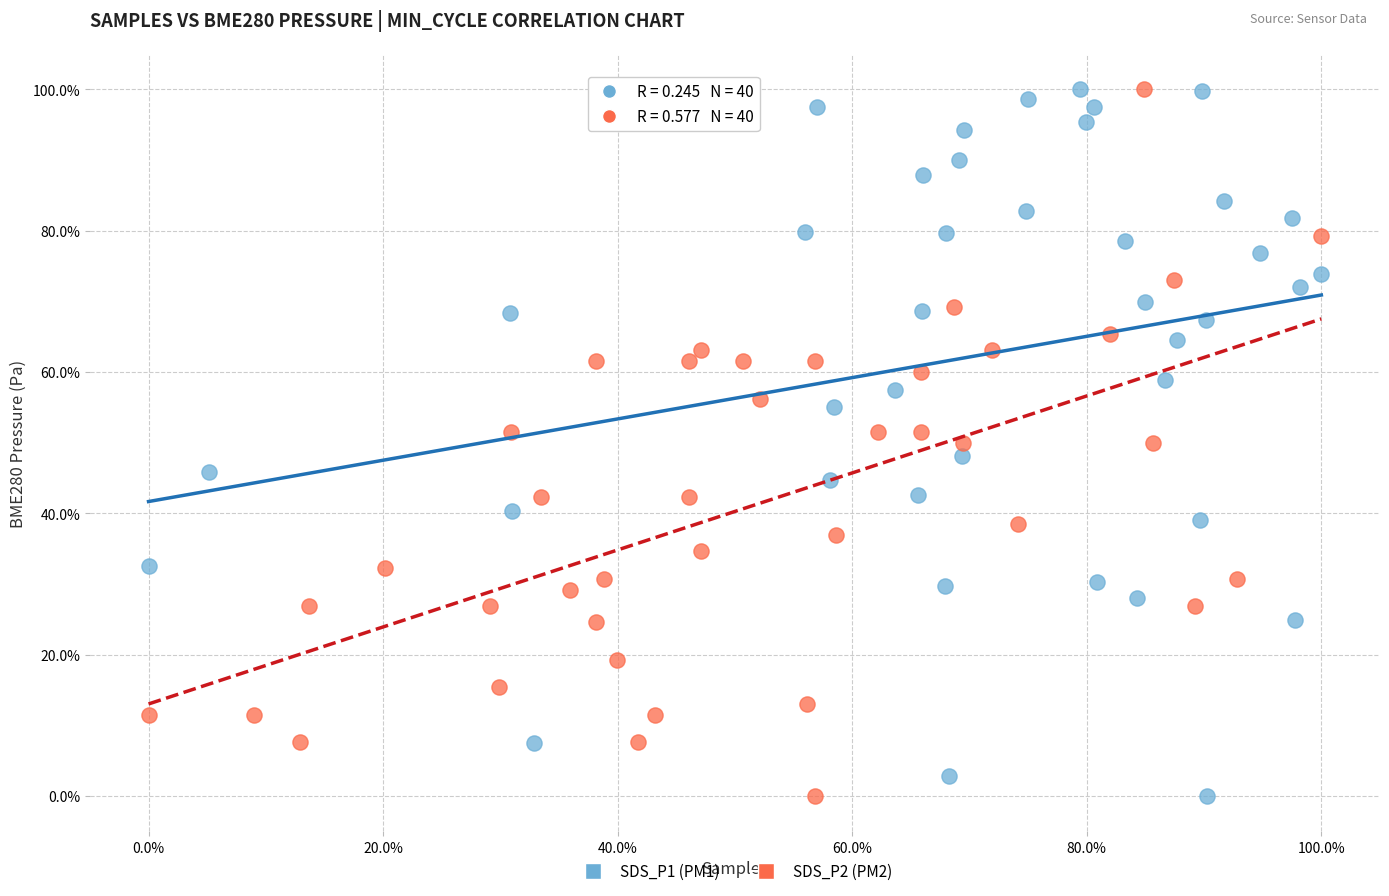

What are all the series names shown in the legend?

SDS_P1 (PM1), SDS_P2 (PM2)